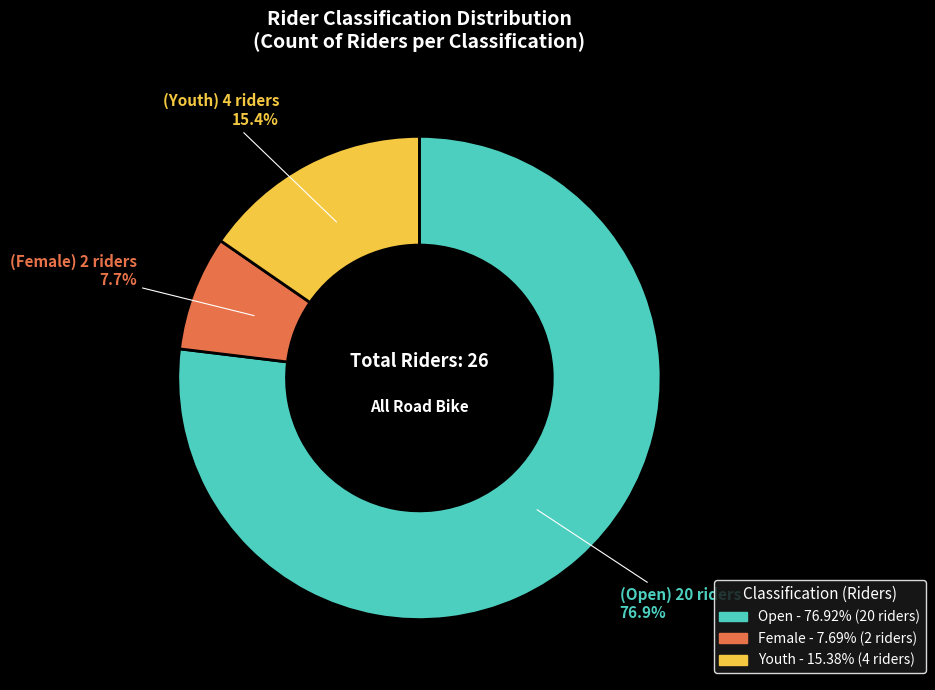

What is the majority slice?

Open